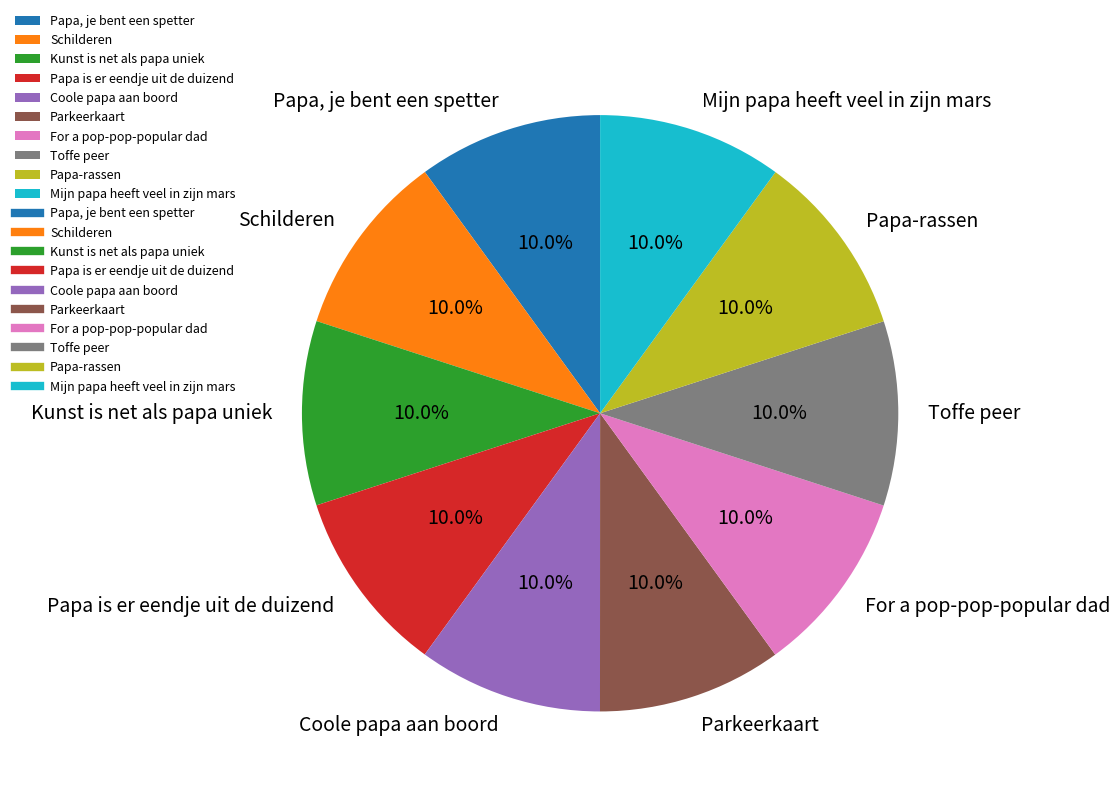

Approximately how many times larger is the value at Papa, je bent een spetter compared to Papa is er eendje uit de duizend?

1.0